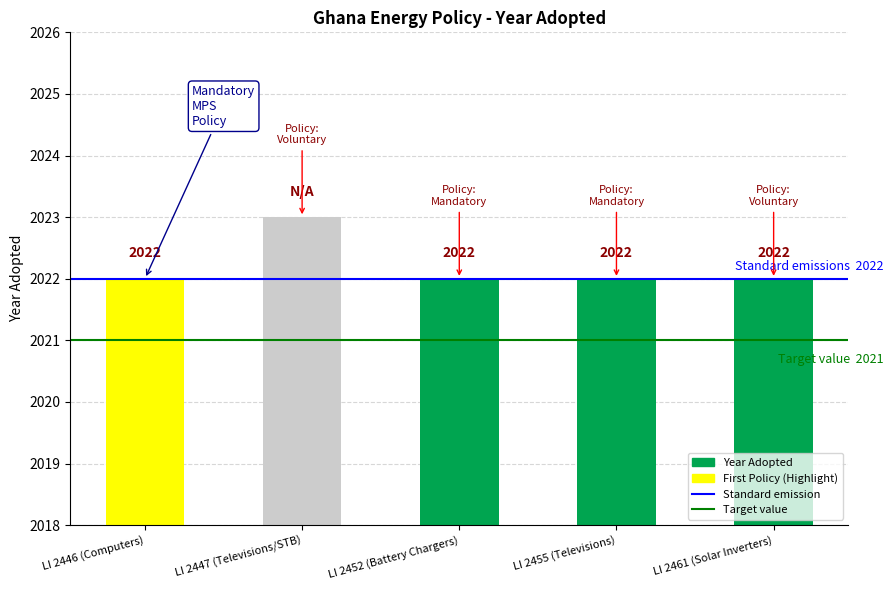

The value at LI 2461 (Solar Inverters) is 485. True or false?

False